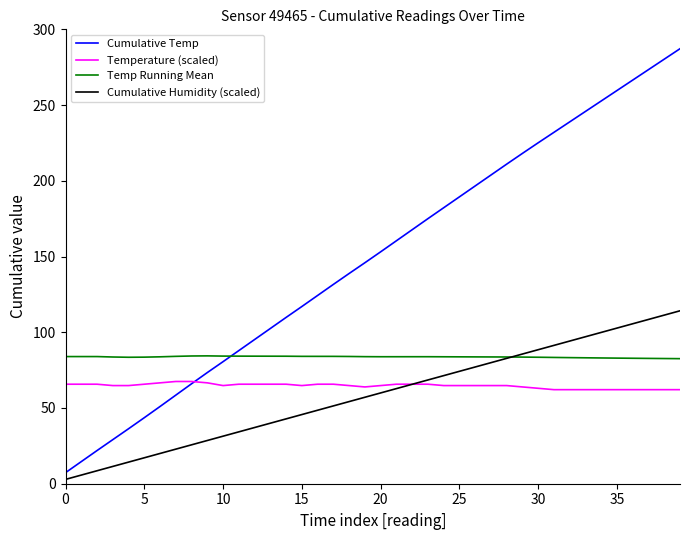

Which series has the widest spread of values?

Cumulative Temp